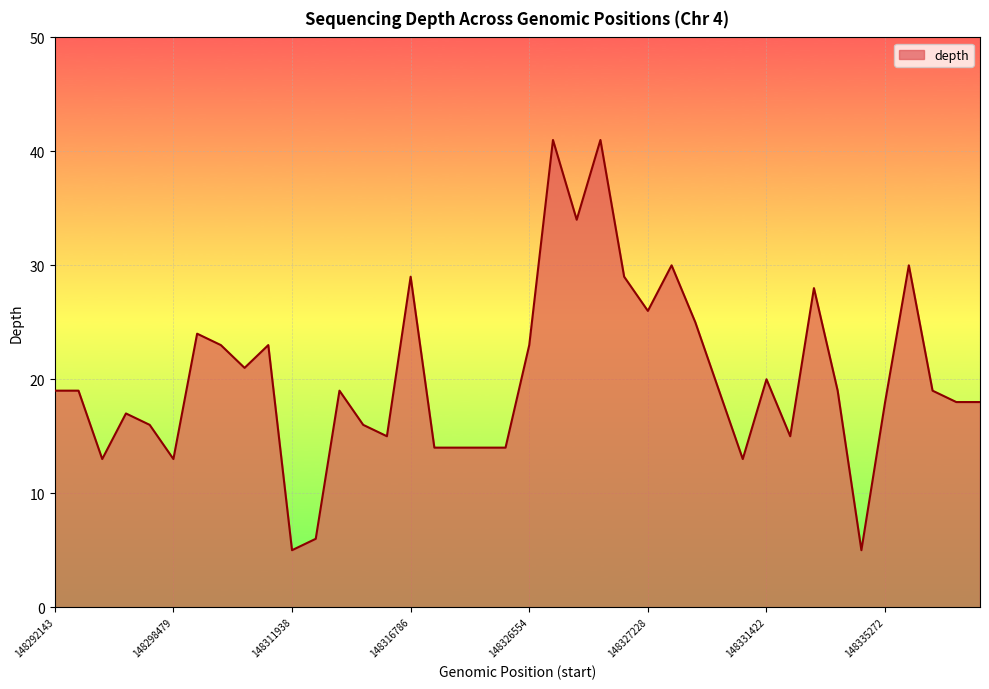

What is the maximum value shown in the chart?

41